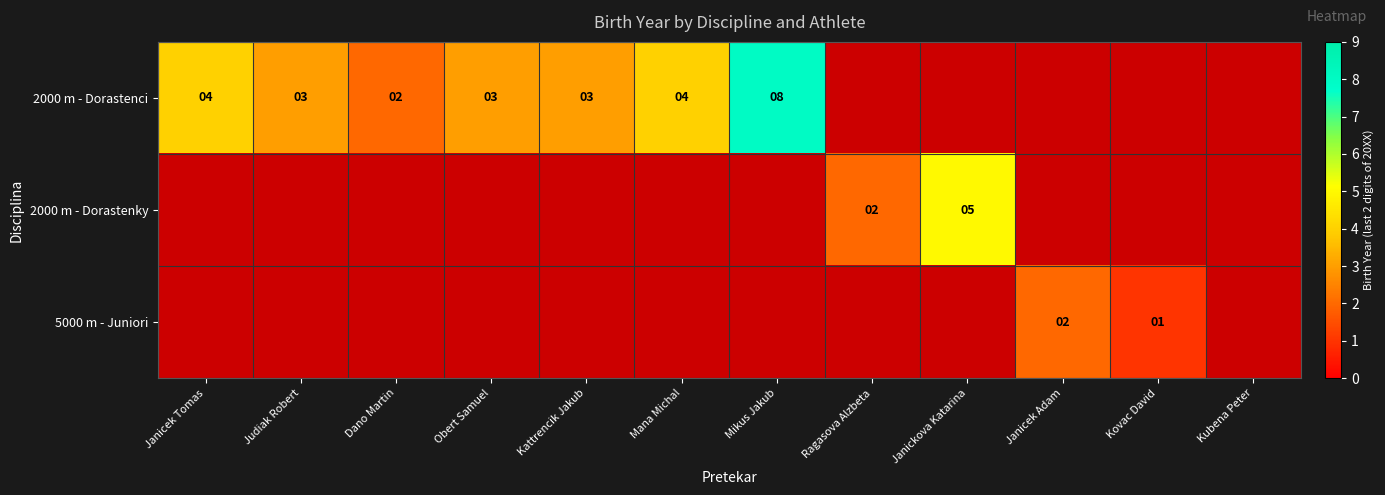

Reading left to right, transcribe all the data shown in this chart.

Janicek Tomas: 0=4	1=0	2=0
Judiak Robert: 0=3	1=0	2=0
Dano Martin: 0=2	1=0	2=0
Obert Samuel: 0=3	1=0	2=0
Kattrencik Jakub: 0=3	1=0	2=0
Mana Michal: 0=4	1=0	2=0
Mikus Jakub: 0=8	1=0	2=0
Ragasova Alzbeta: 0=0	1=2	2=0
Janickova Katarina: 0=0	1=5	2=0
Janicek Adam: 0=0	1=0	2=2
Kovac David: 0=0	1=0	2=1
Kubena Peter: 0=0	1=0	2=0